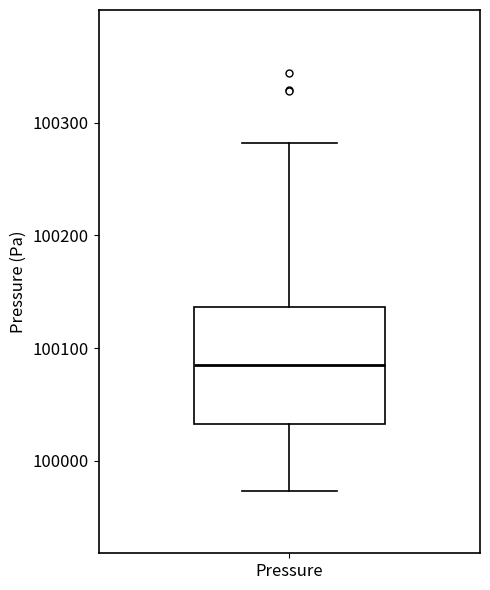

Transcribe this box plot: give where the median line is, the range the box spans, and where the two whiskers end, as read against the y-axis. The values are not printed on the chart, so give them approximately, as read against the axis.

median 100090, box 100030 to 100140, whiskers 99970 to 100280